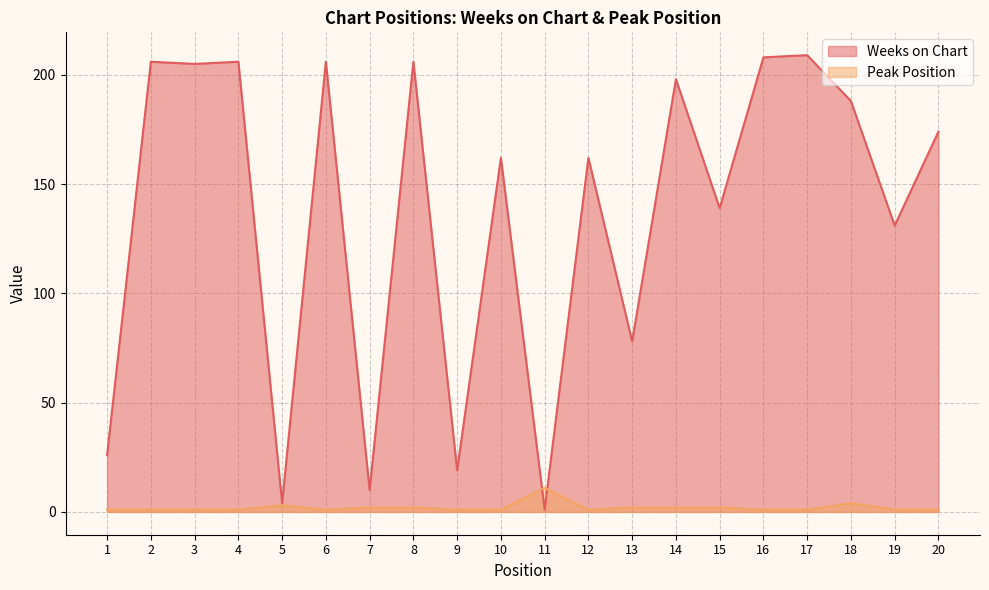

What is the difference between the maximum and minimum values in the Peak Position series?

10